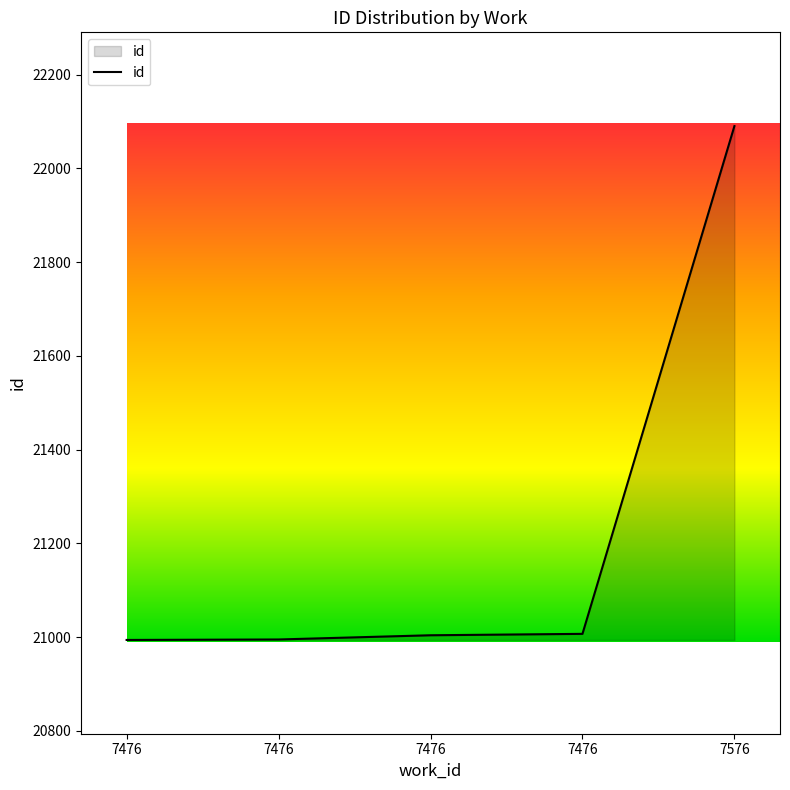

How many values are below 21004?

2